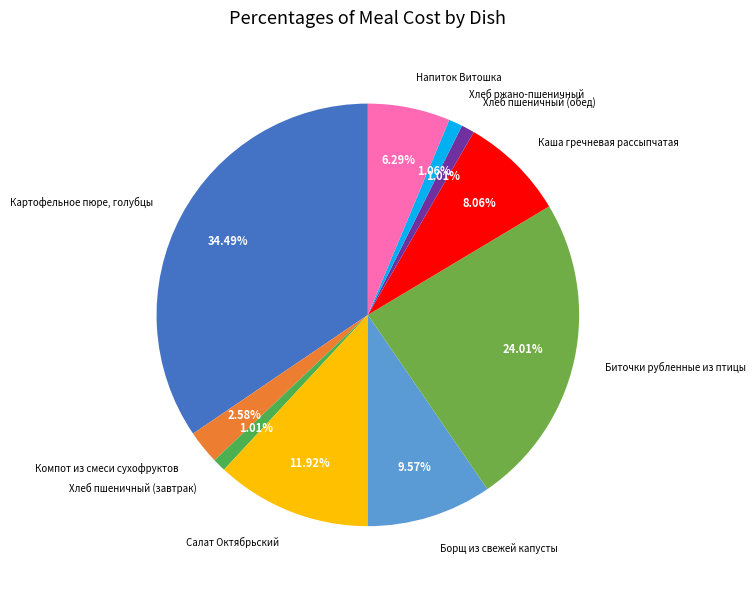

Which has a higher value, Салат Октябрьский or Напиток Витошка?

Салат Октябрьский